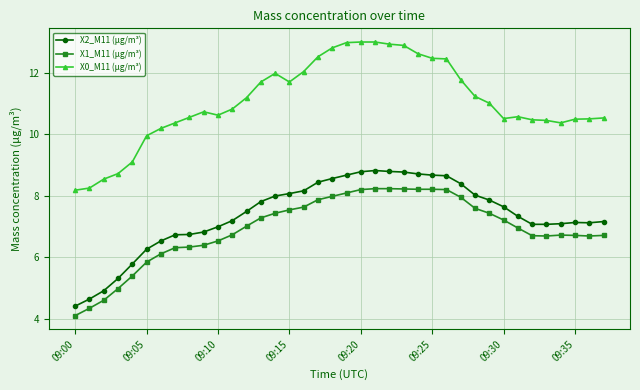

Which series has the largest range (max minus min)?

X0_M11 (μg/m³)